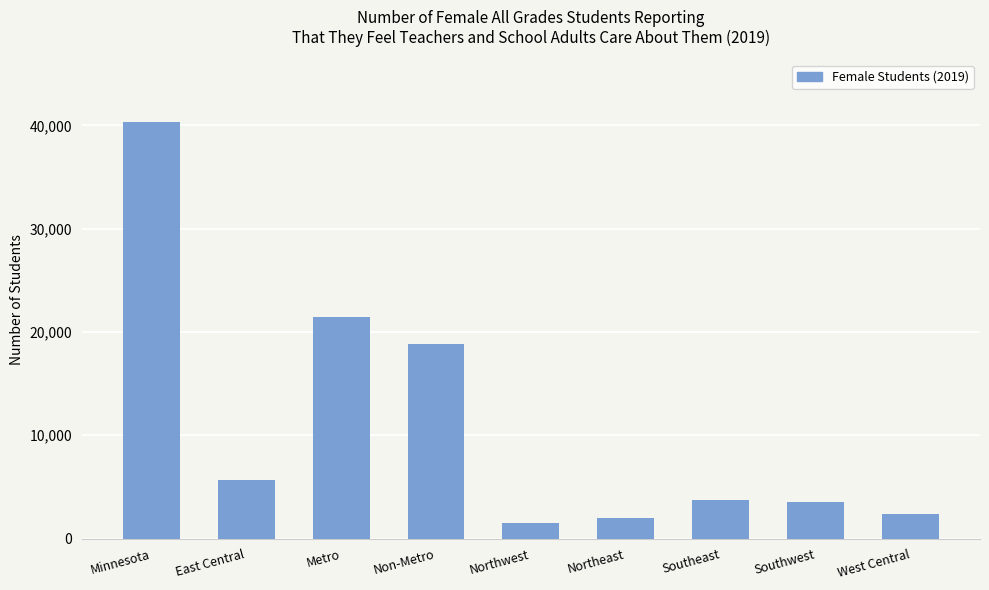

Count the number of categories in the chart.

9